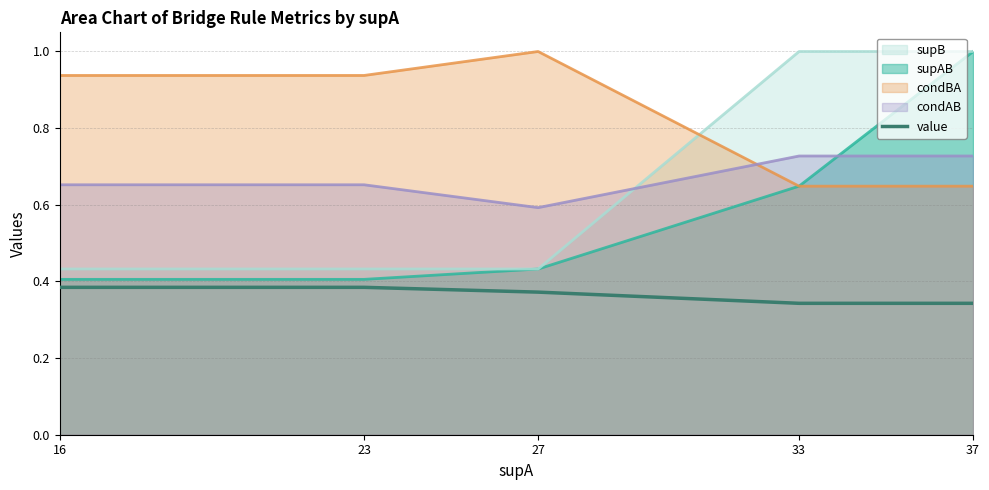

How many values are between 0 and 1?

5